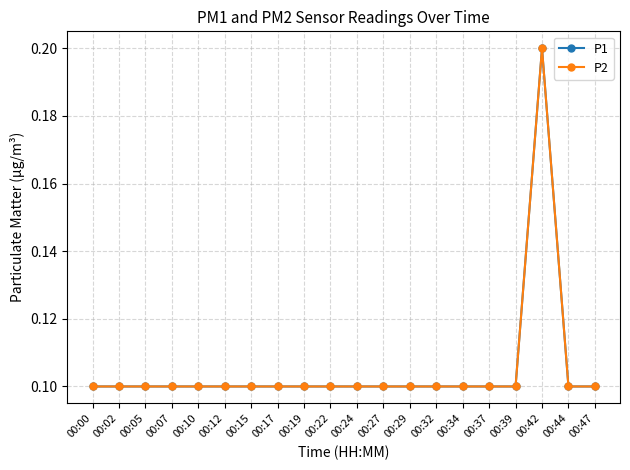

True or false: P2 and P1 intersect in this chart.

False